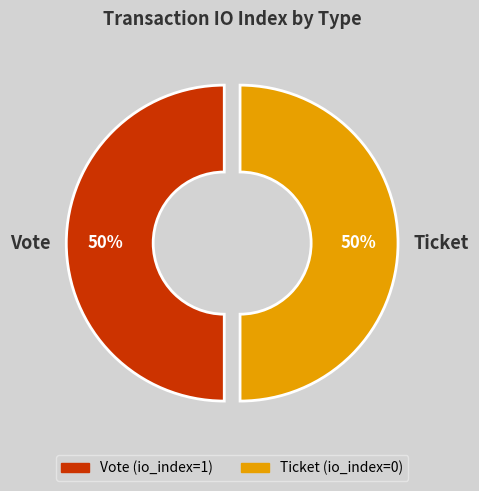

To the nearest percent, what is the combined percentage of Ticket and Vote?

100%